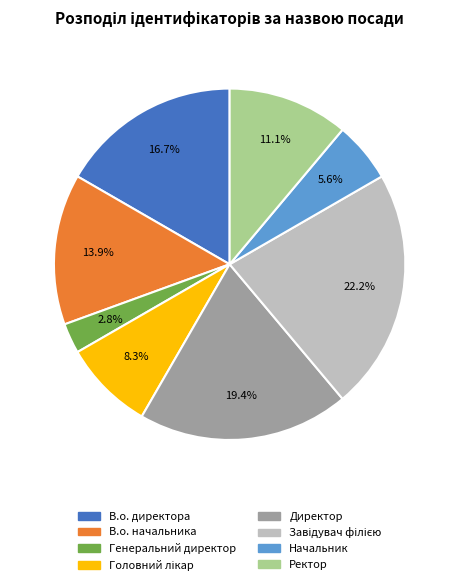

Which category has the smallest portion of the pie?

Генеральний директор